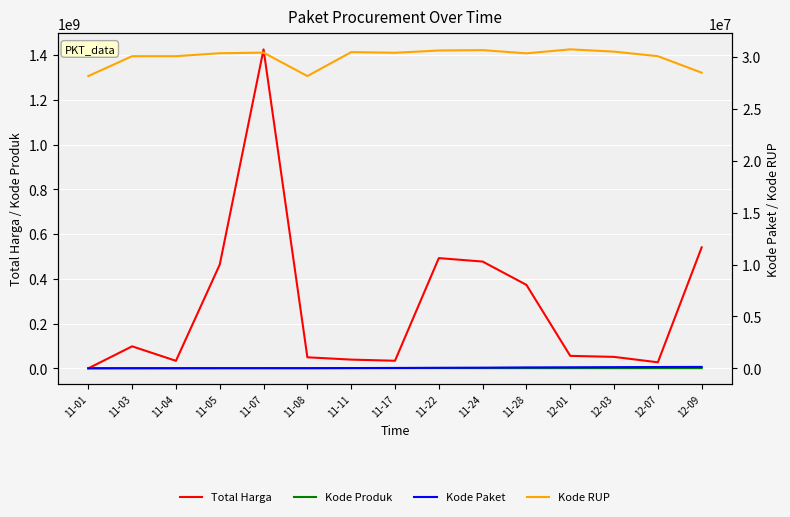

Is this an area chart (filled region under the line)?

No